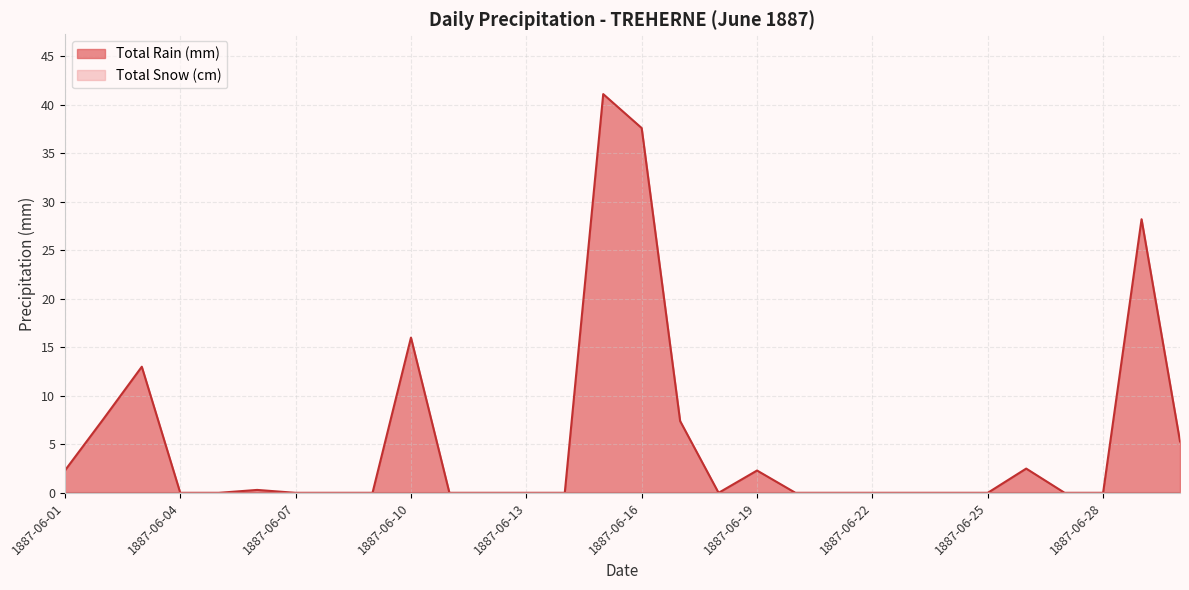

How many values are above zero?

12